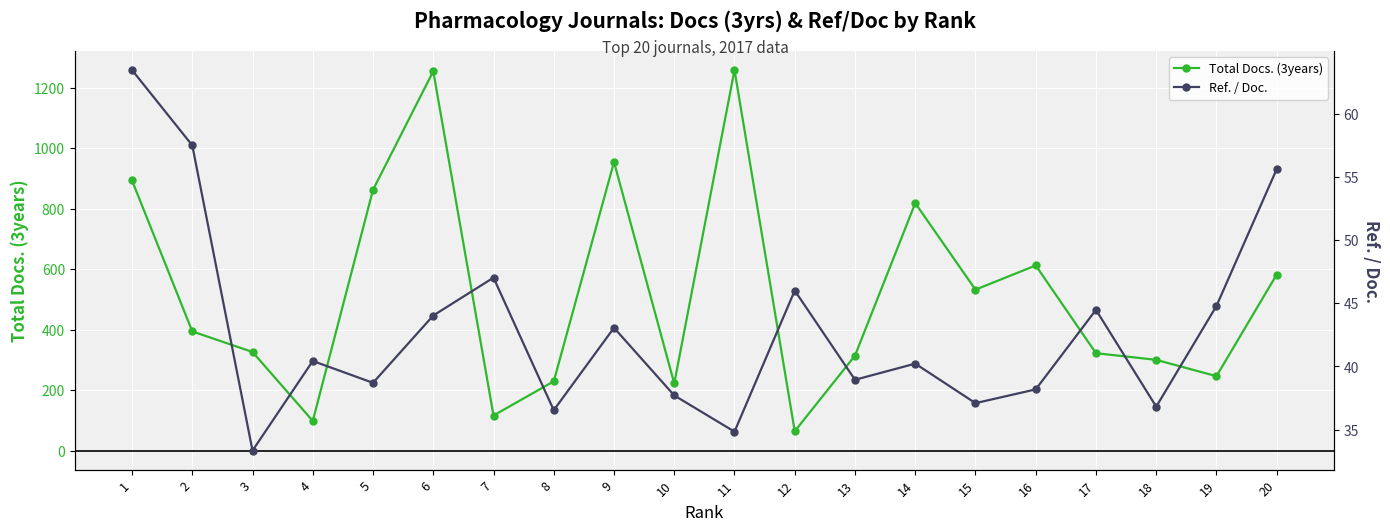

How many values in the Total Docs. (3years) series exceed 394?

9